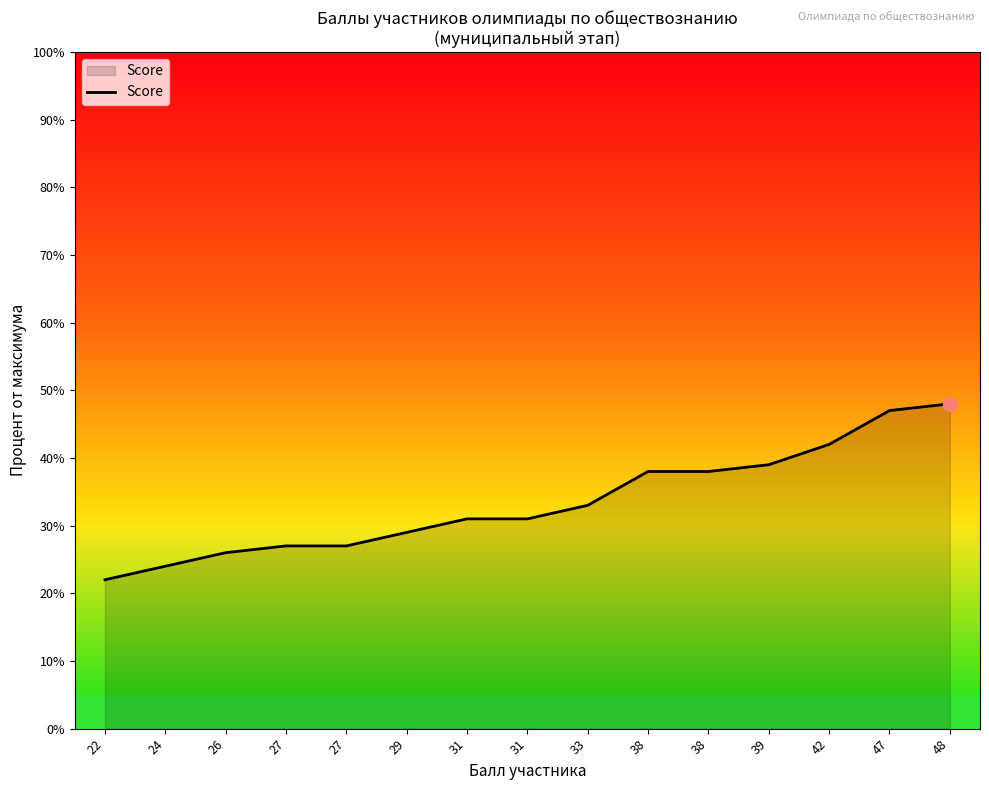

What is the average value?

33